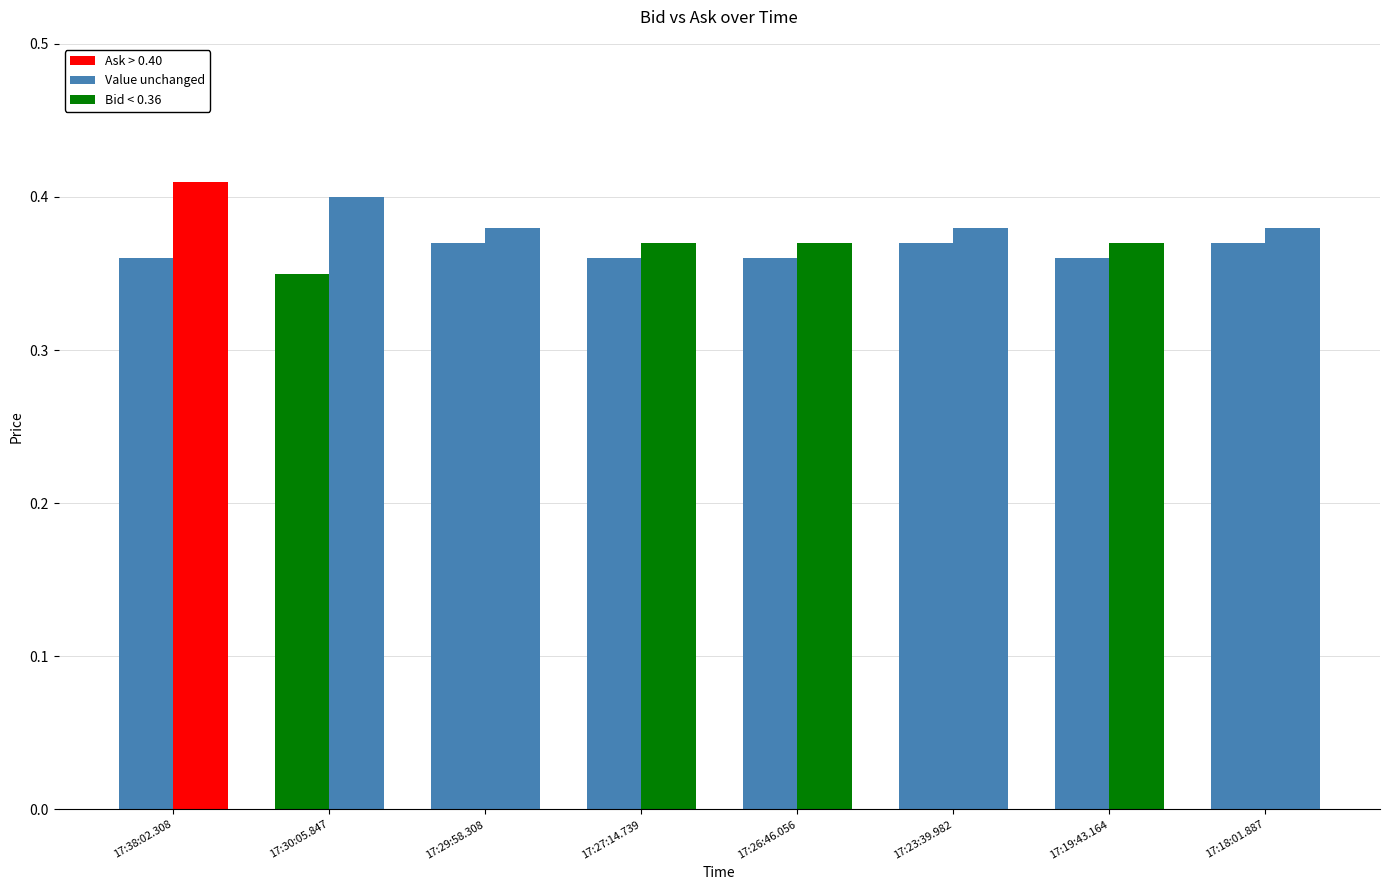

How many categories are shown in the chart?

8